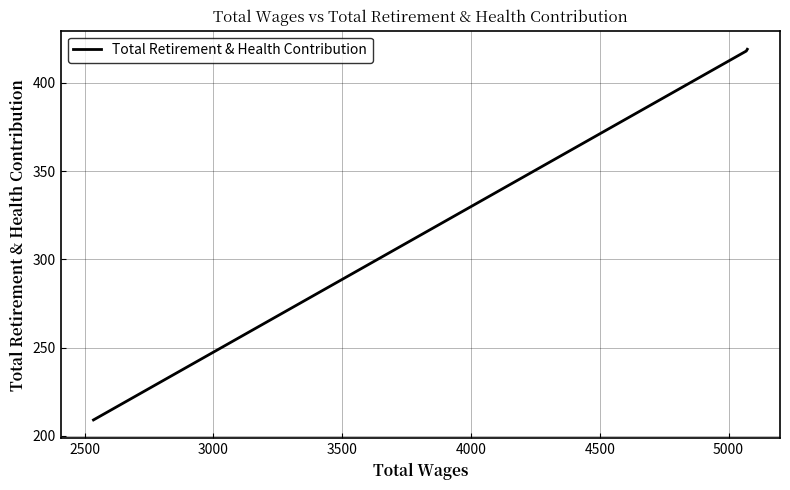

The chart shows a value of 277 at 3000. True or false?

False